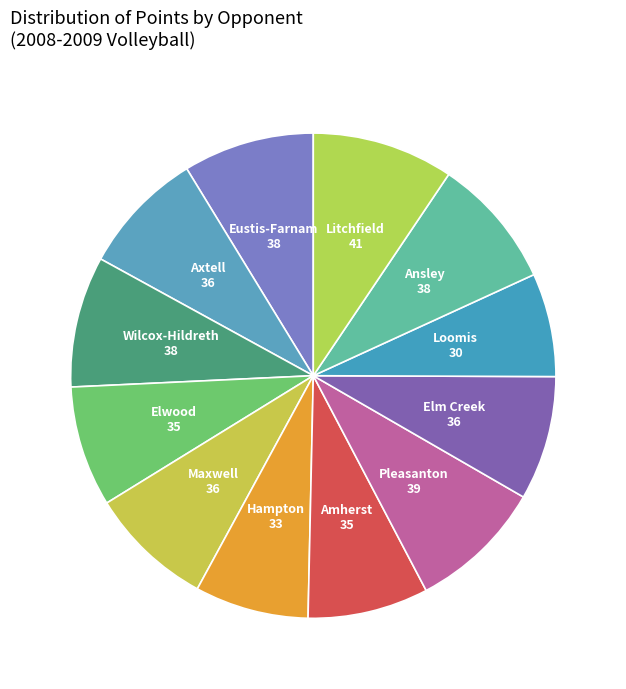

Is there any slice that represents more than half of the pie?

No